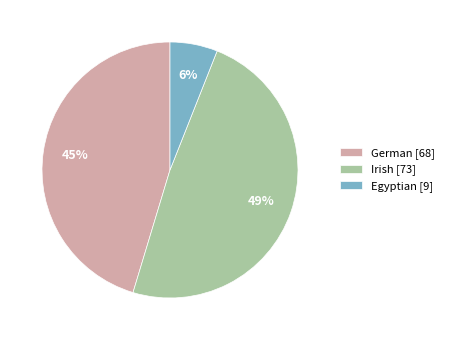

To the nearest percent, what is the difference between the largest and smallest slice percentages?

43%